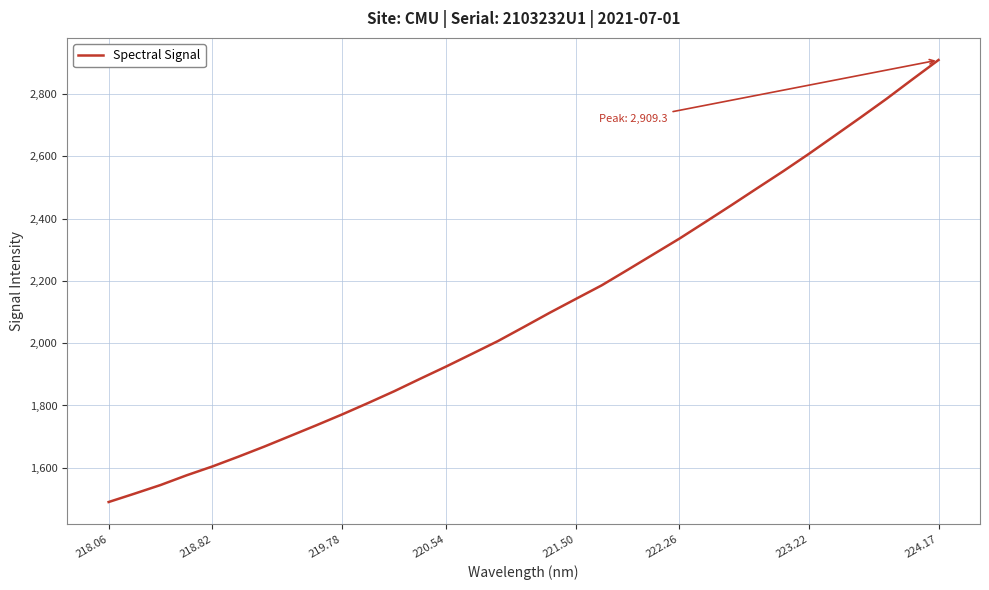

What is the difference between the maximum and minimum values?

1419.3